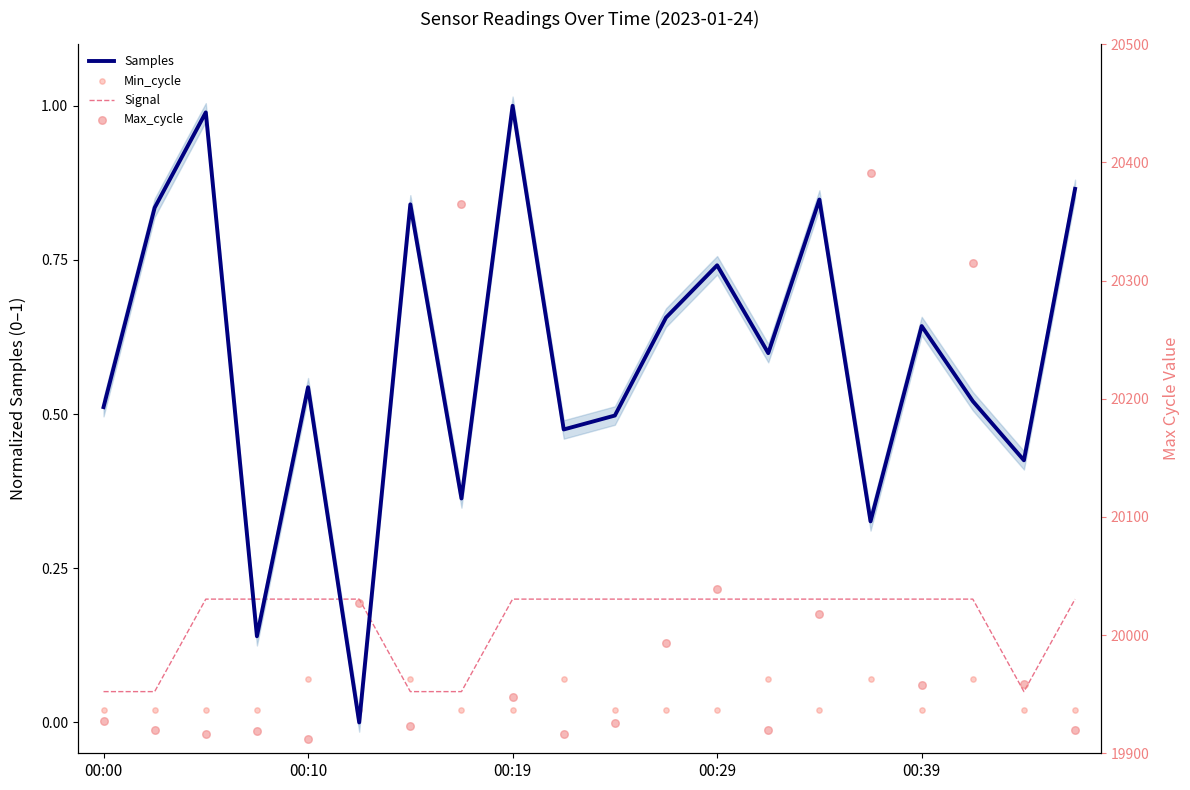

Which series contains the lowest Y value?

Samples